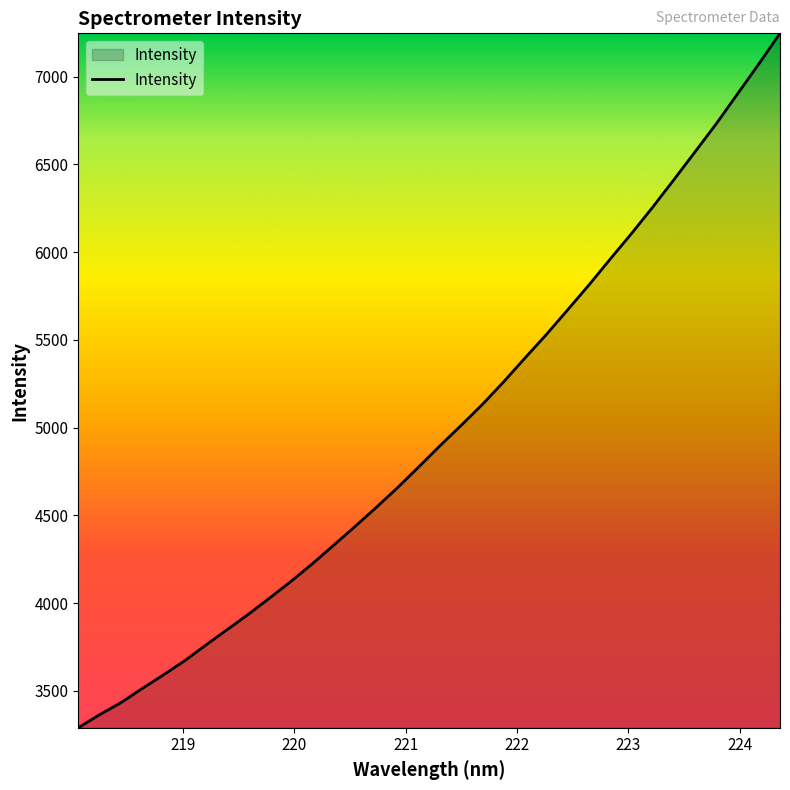

What is the difference between the maximum and minimum values?

3956.7